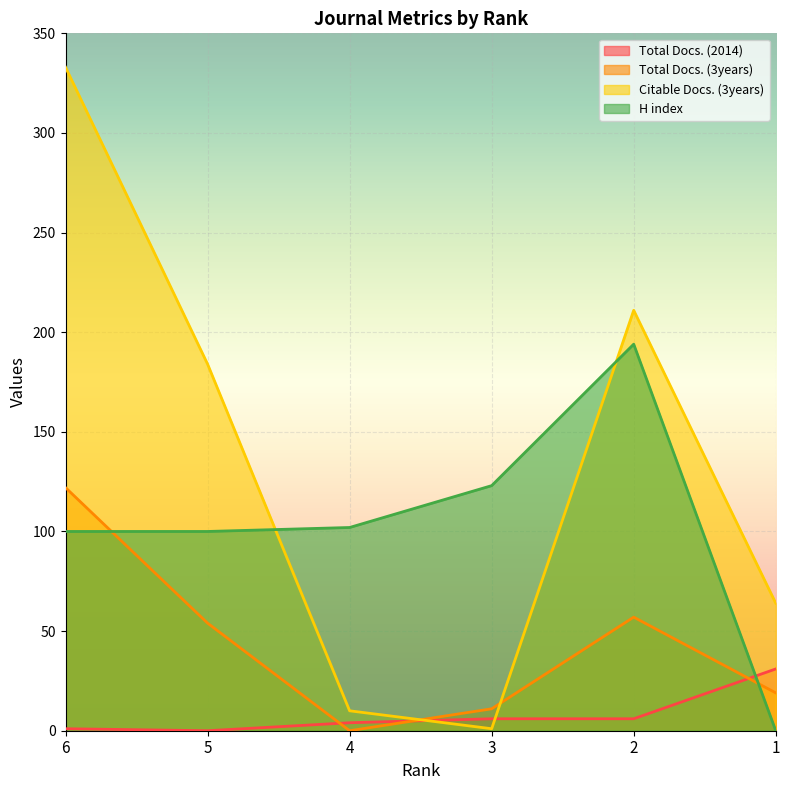

What is the sum of the H index values at 2 and 3?

317